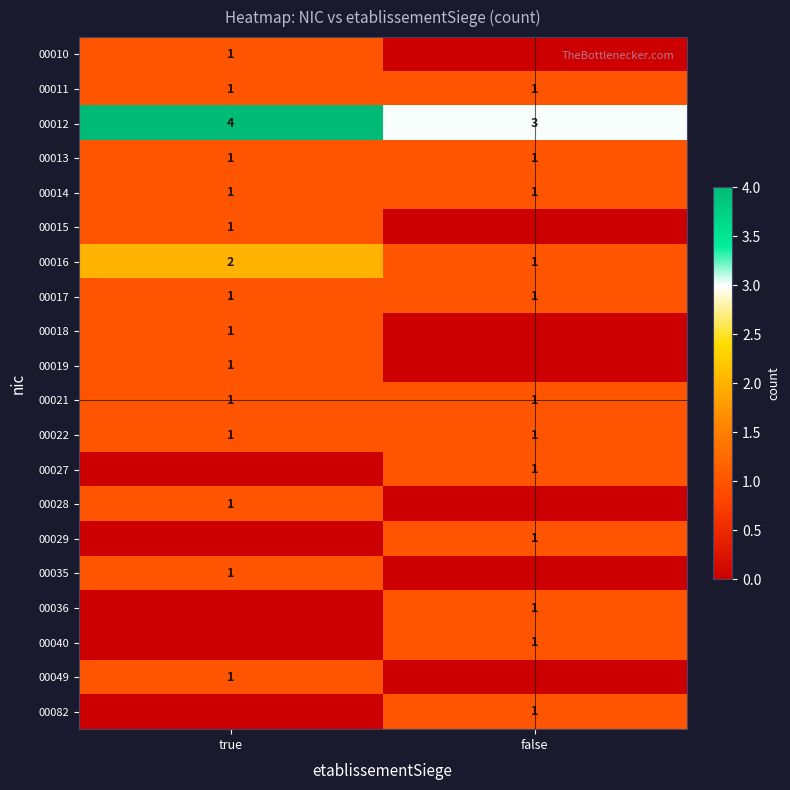

What is the sum of the 00016 values at true and false?

3